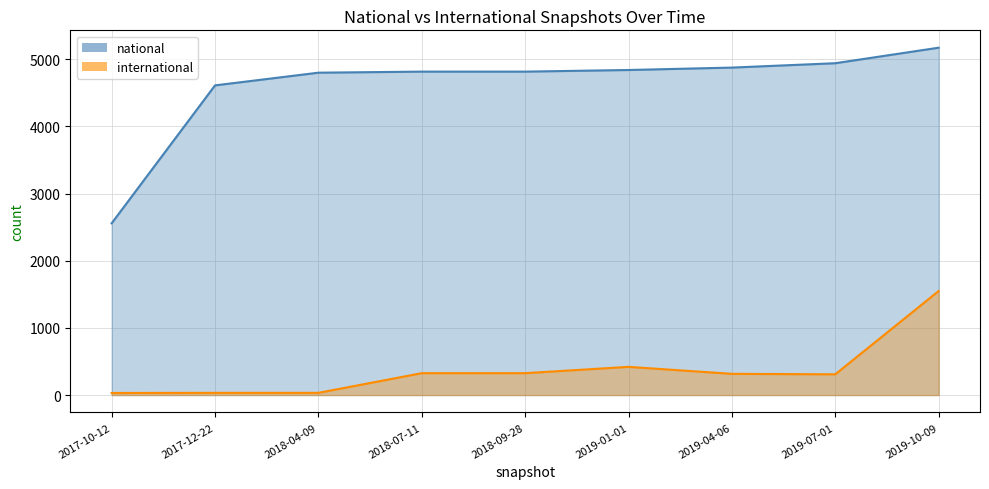

Where does the national series first go above 4815?

2019-01-01